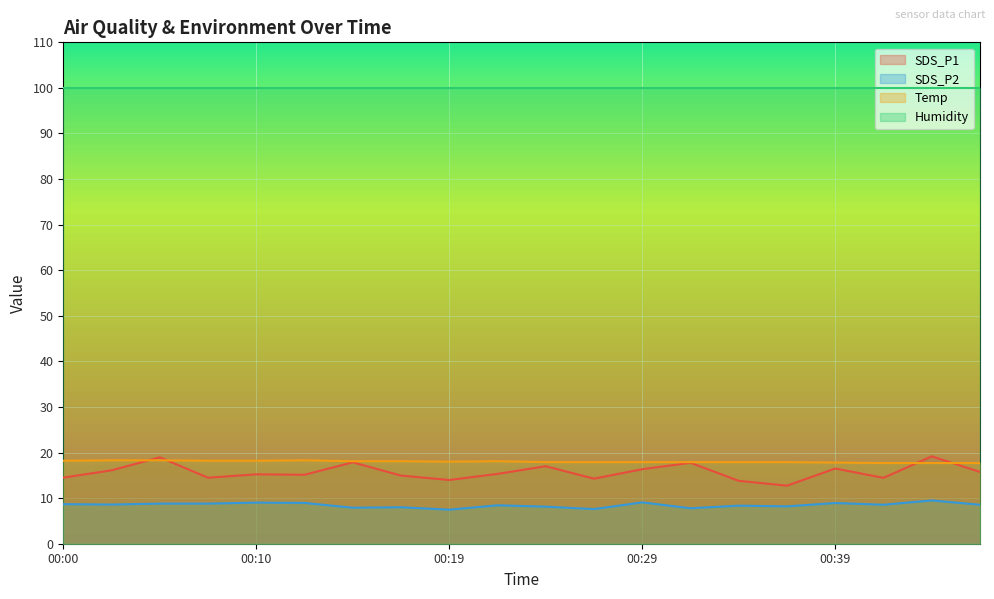

What is the value of the SDS_P1 point at the 1st from the left?

14.5